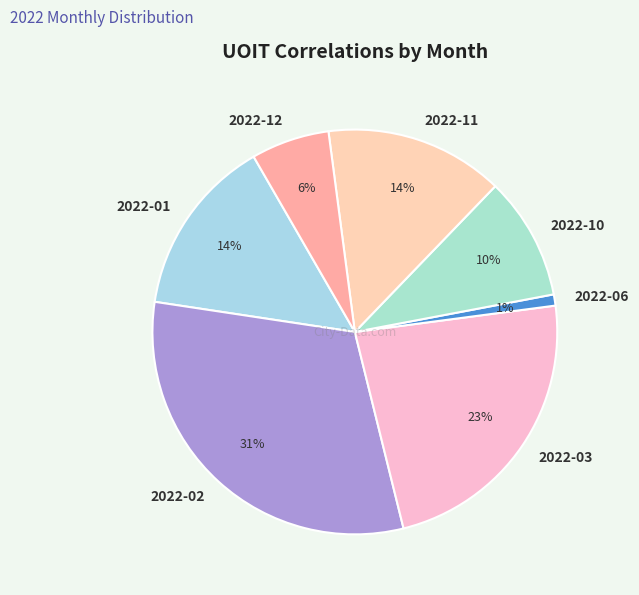

To the nearest percent, what is the difference between the largest and smallest slice percentages?

30%